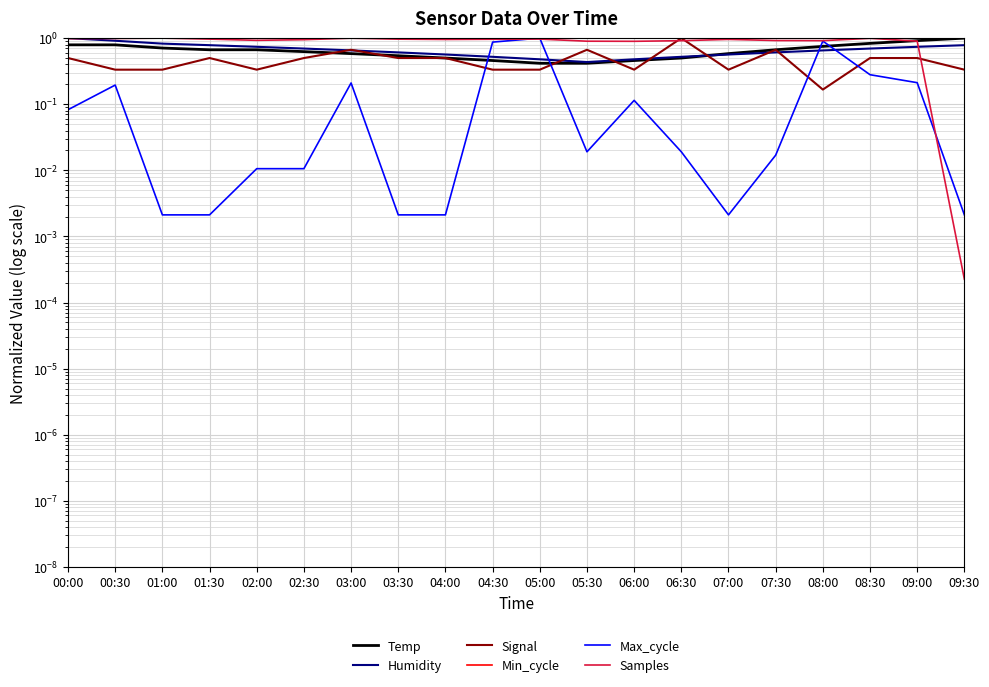

List the labels in order of Min_cycle value, smallest first.

00:00, 00:30, 01:00, 01:30, 02:00, 02:30, 03:00, 03:30, 04:00, 04:30, 05:00, 05:30, 06:00, 06:30, 07:00, 07:30, 08:00, 08:30, 09:00, 09:30